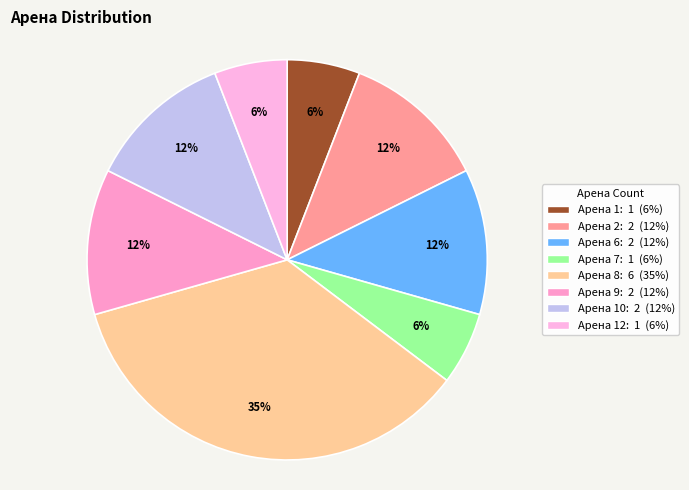

How many segments does this pie chart have?

8